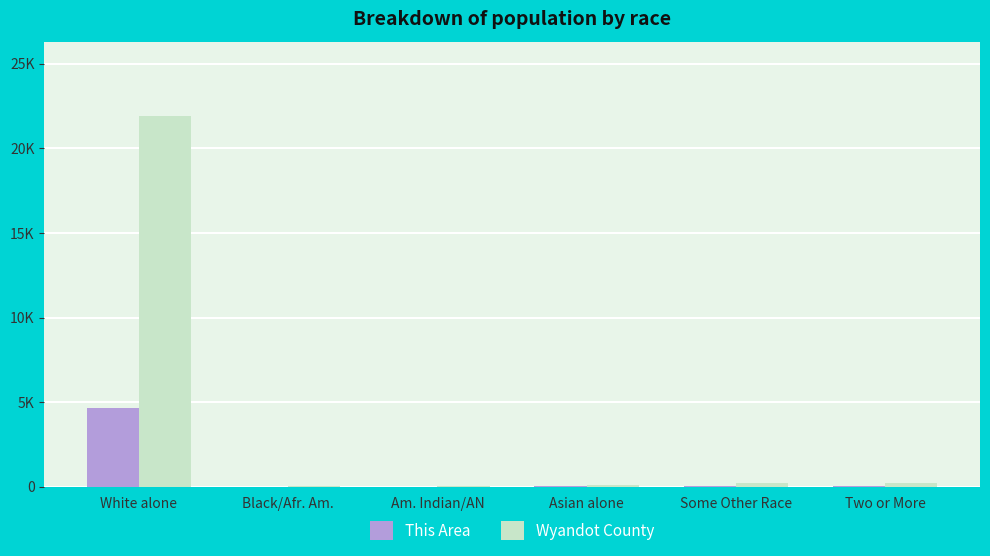

What are all the series names shown in the legend?

This Area, Wyandot County